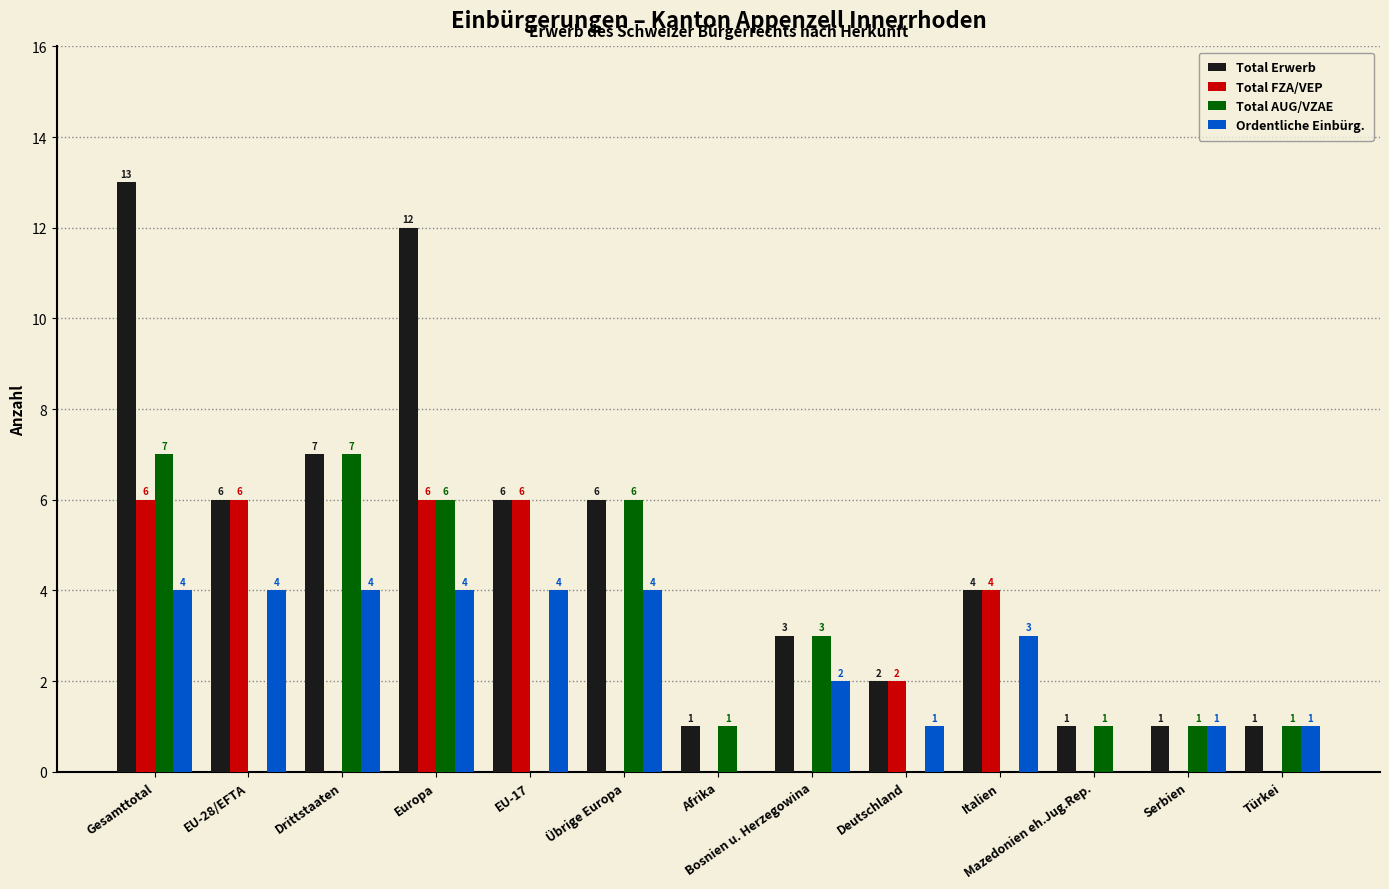

What is the highest value of the Ordentliche Einbürg. series?

4